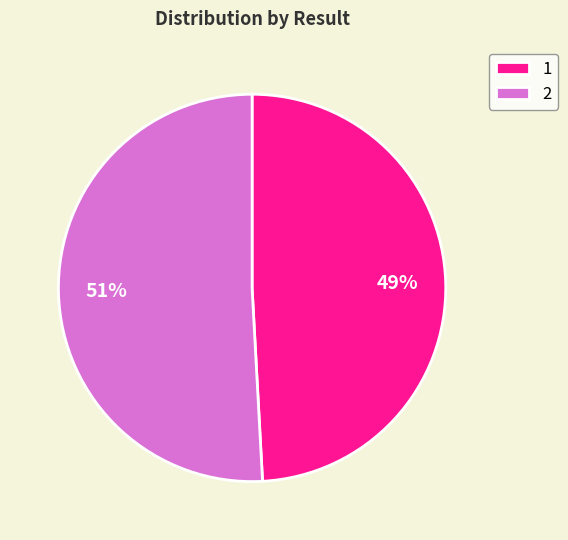

What is the ratio of the value at 1 to the value at 2?

1.0